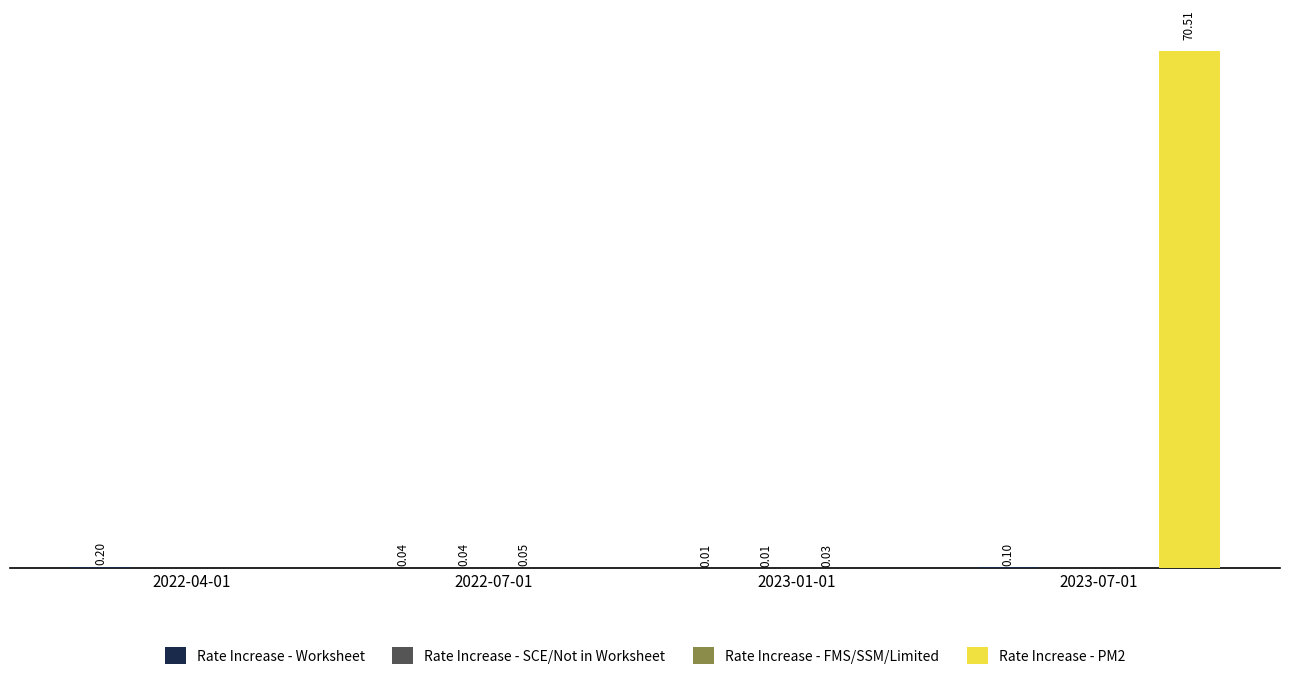

At which category is the sum across all series the highest?

2023-07-01